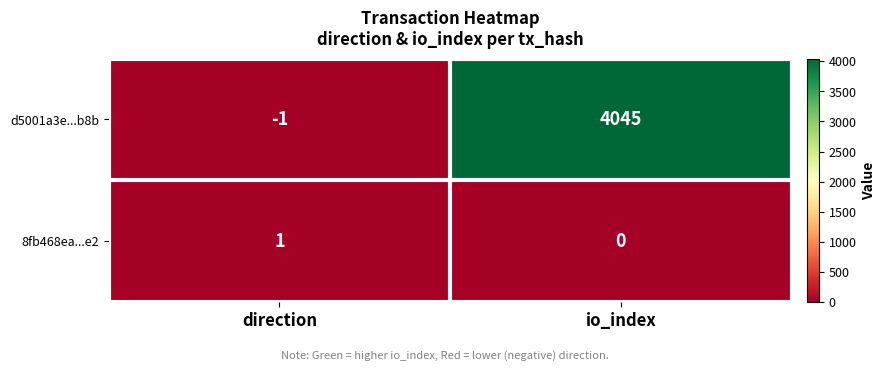

Is it true that 8fb468ea...e2 equals 0 at io_index?

True